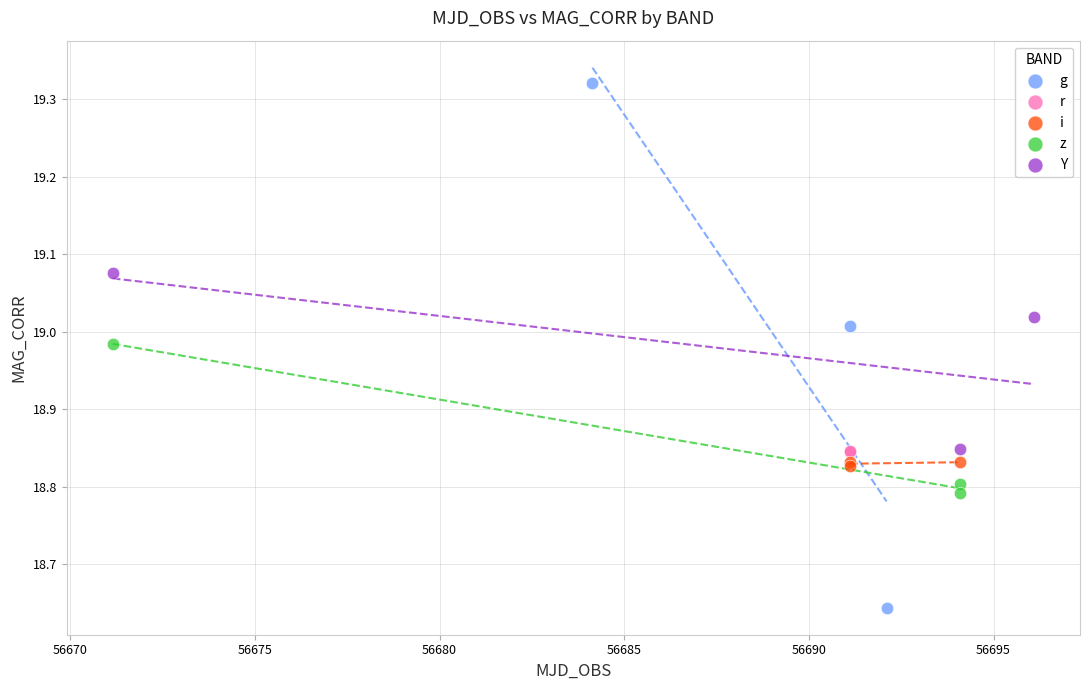

Which series reaches the minimum Y coordinate?

g